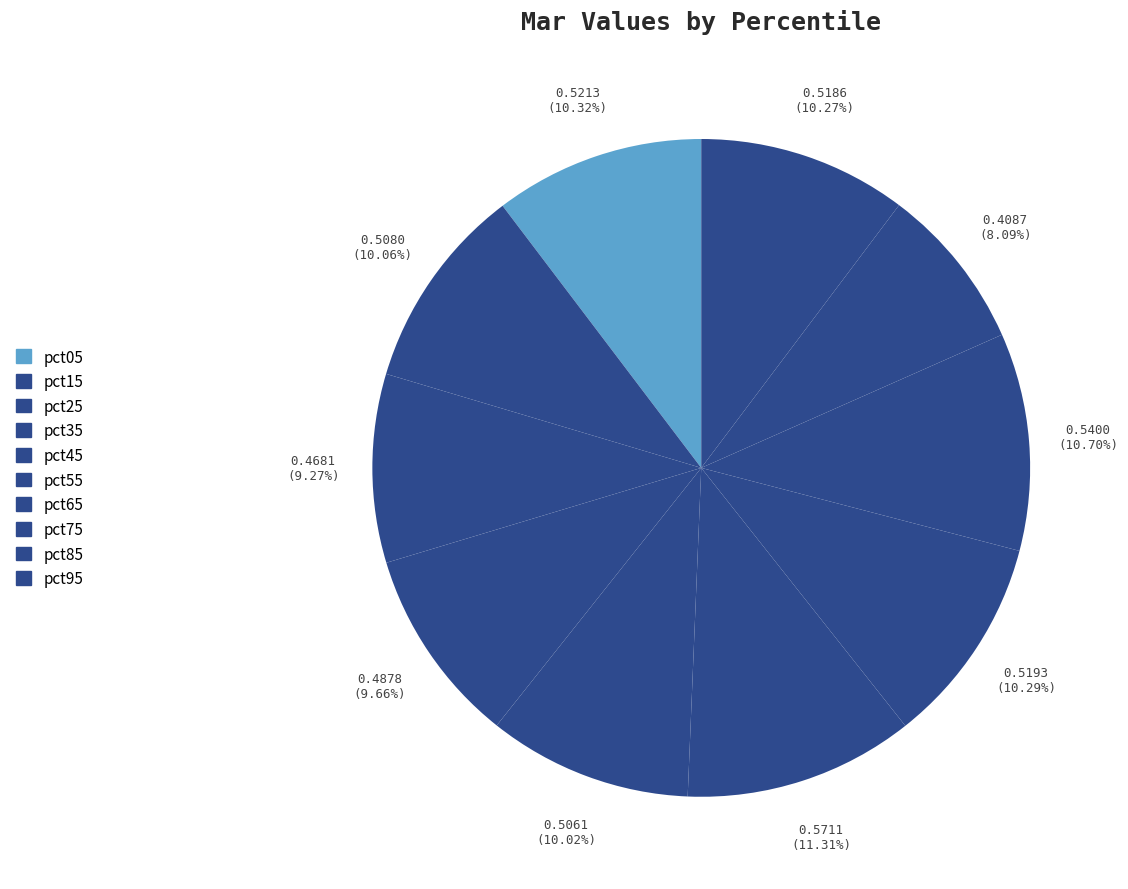

What percentage is NOT represented by pct25?

90.7%